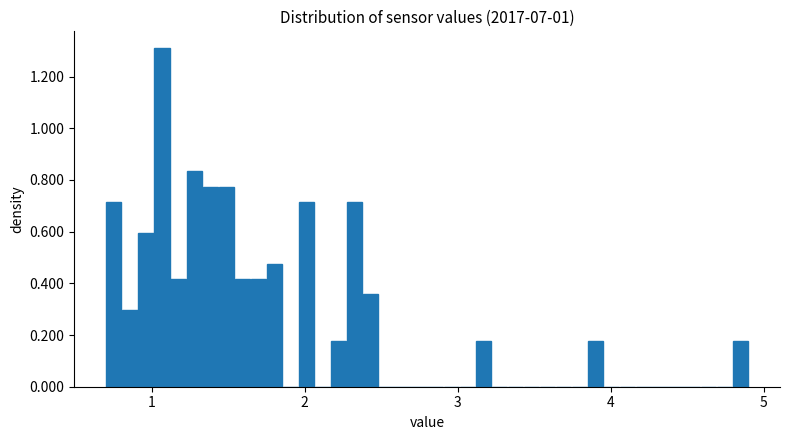

Read against the x-axis, roughly where is the centre of the tallest bar?

1.1